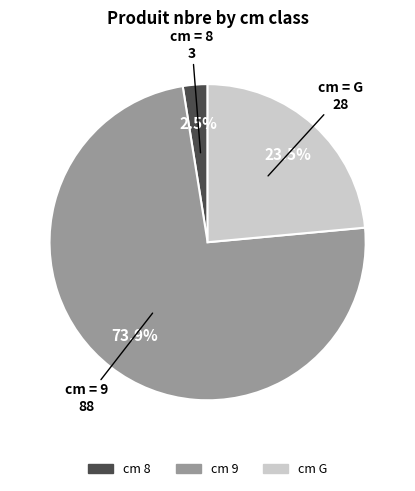

Does any single category account for the majority?

Yes